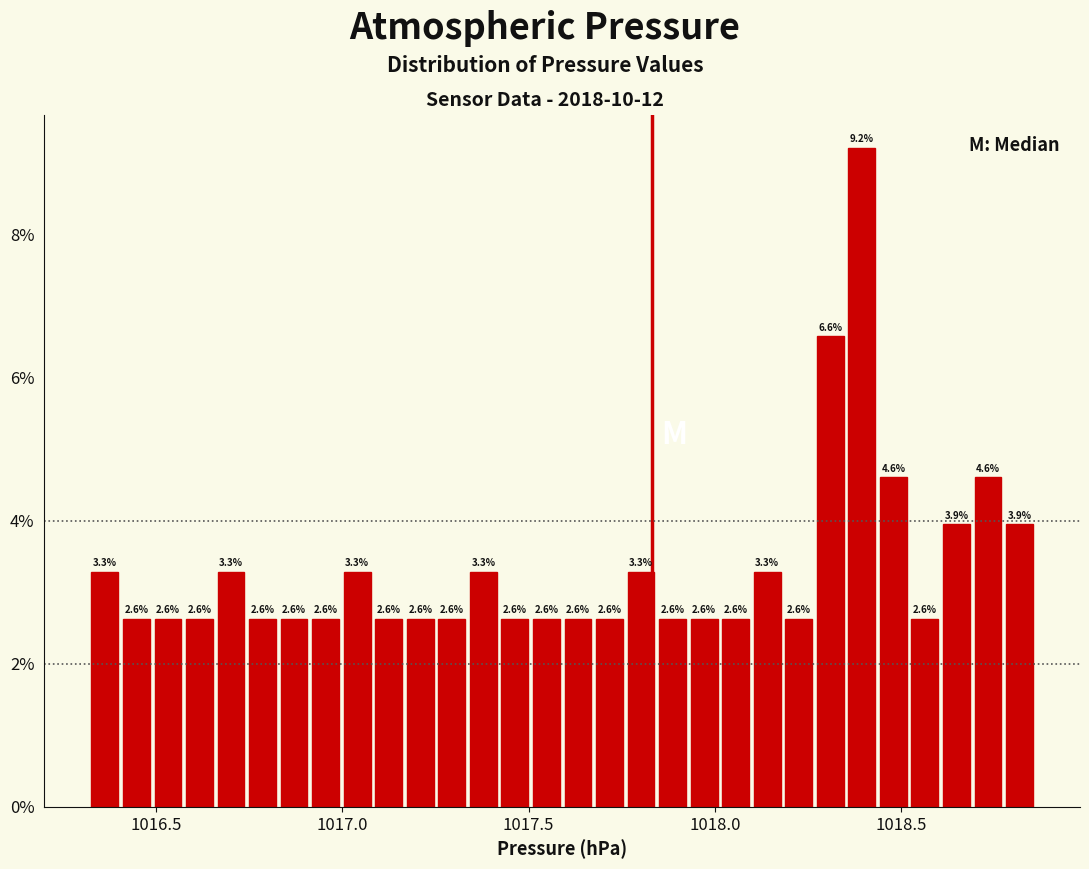

Read against the x-axis, roughly where is the centre of the tallest bar?

1018.40